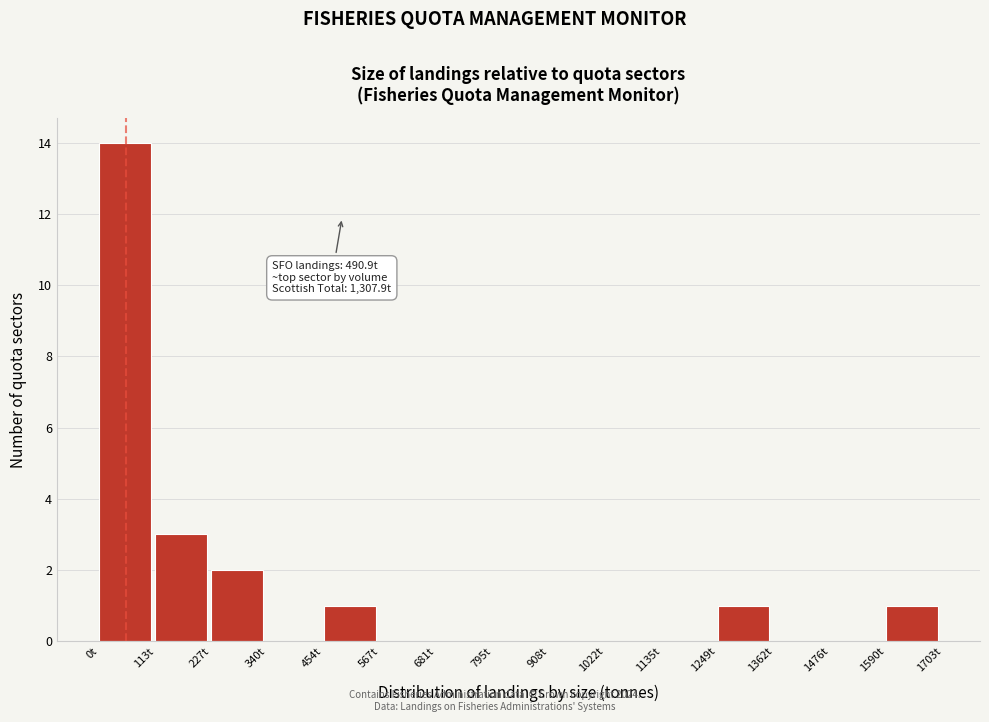

Which range on the x-axis has the tallest bar?

0 to 120